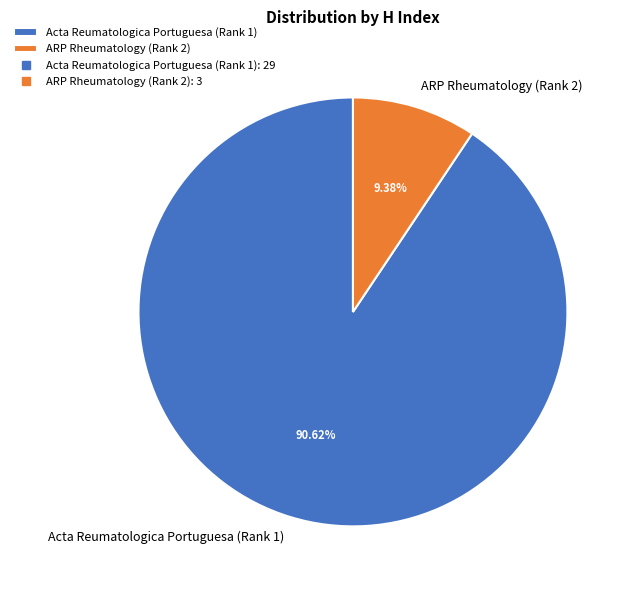

To the nearest percent, what is the combined percentage of ARP Rheumatology (Rank 2) and Acta Reumatologica Portuguesa (Rank 1)?

100%